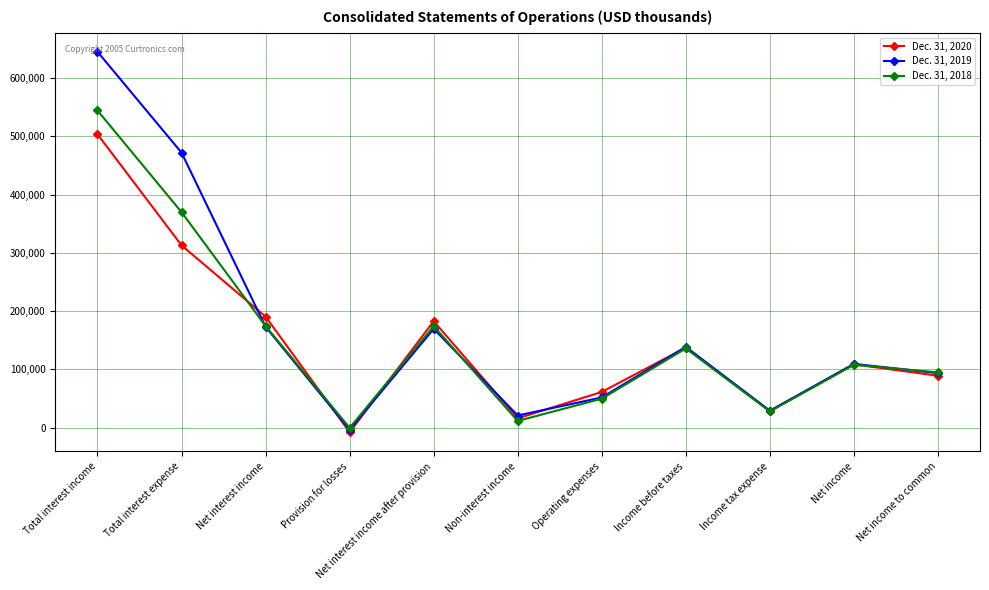

Rank the series by their maximum value, from highest to lowest.

Dec. 31, 2019, Dec. 31, 2018, Dec. 31, 2020